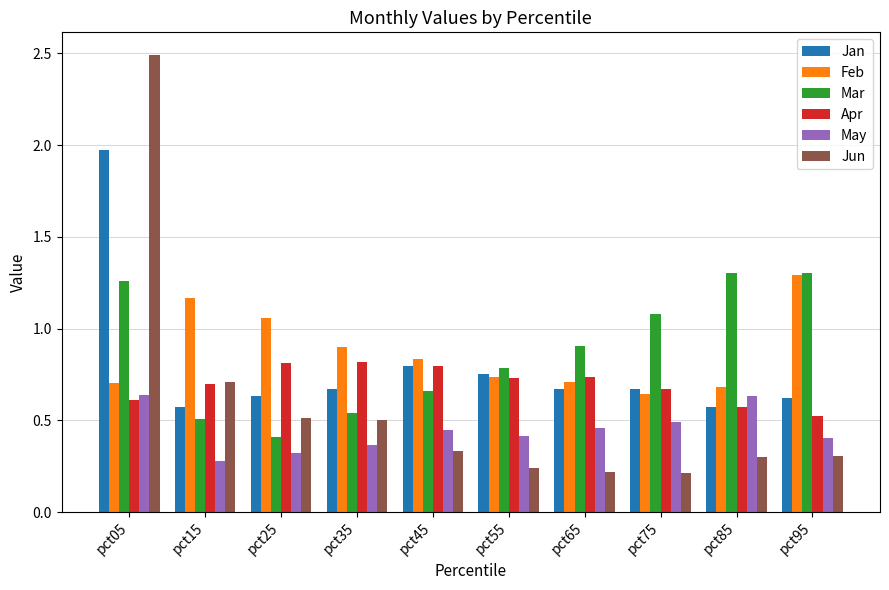

True or false: Feb has a value of 0.3 at pct65.

False